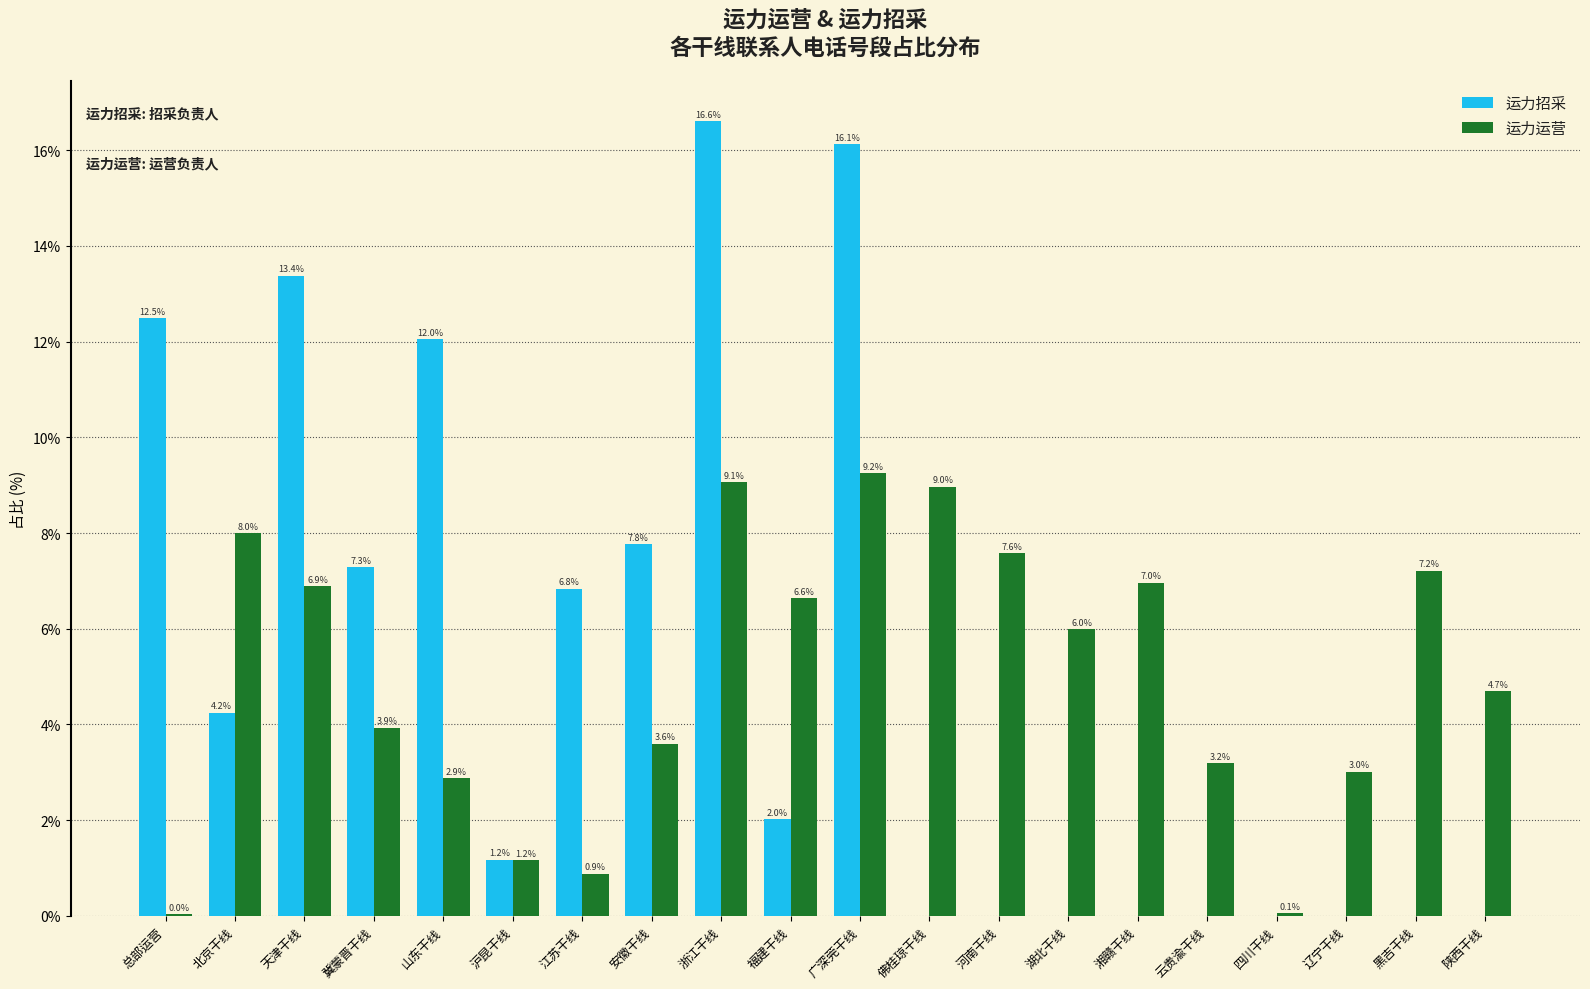

What are all the series names shown in the legend?

运力招采, 运力运营